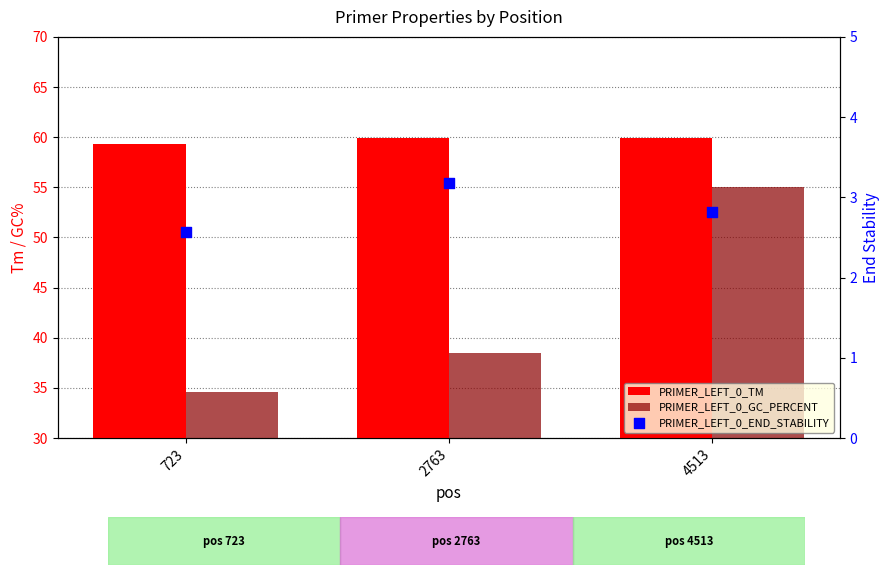

Which series has the widest spread of Y values?

PRIMER_LEFT_0_GC_PERCENT